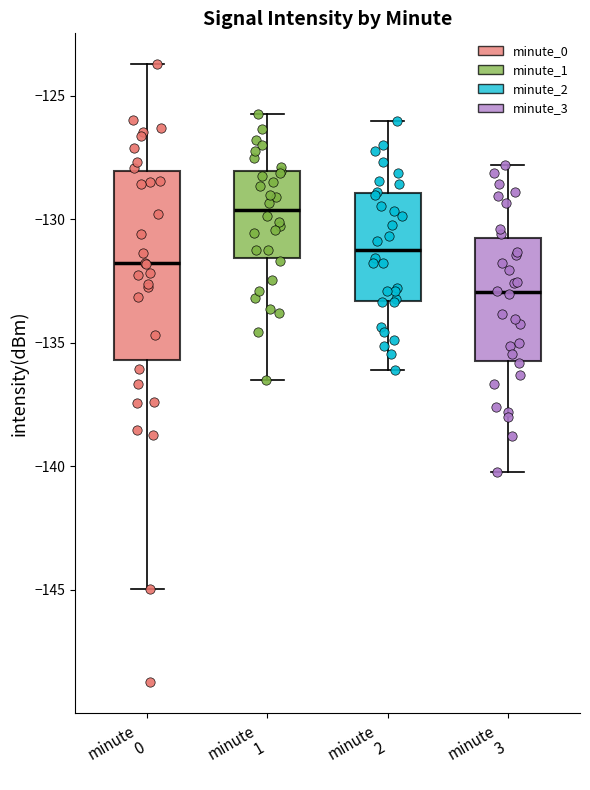

Which box's median line is the lowest?

minute 3